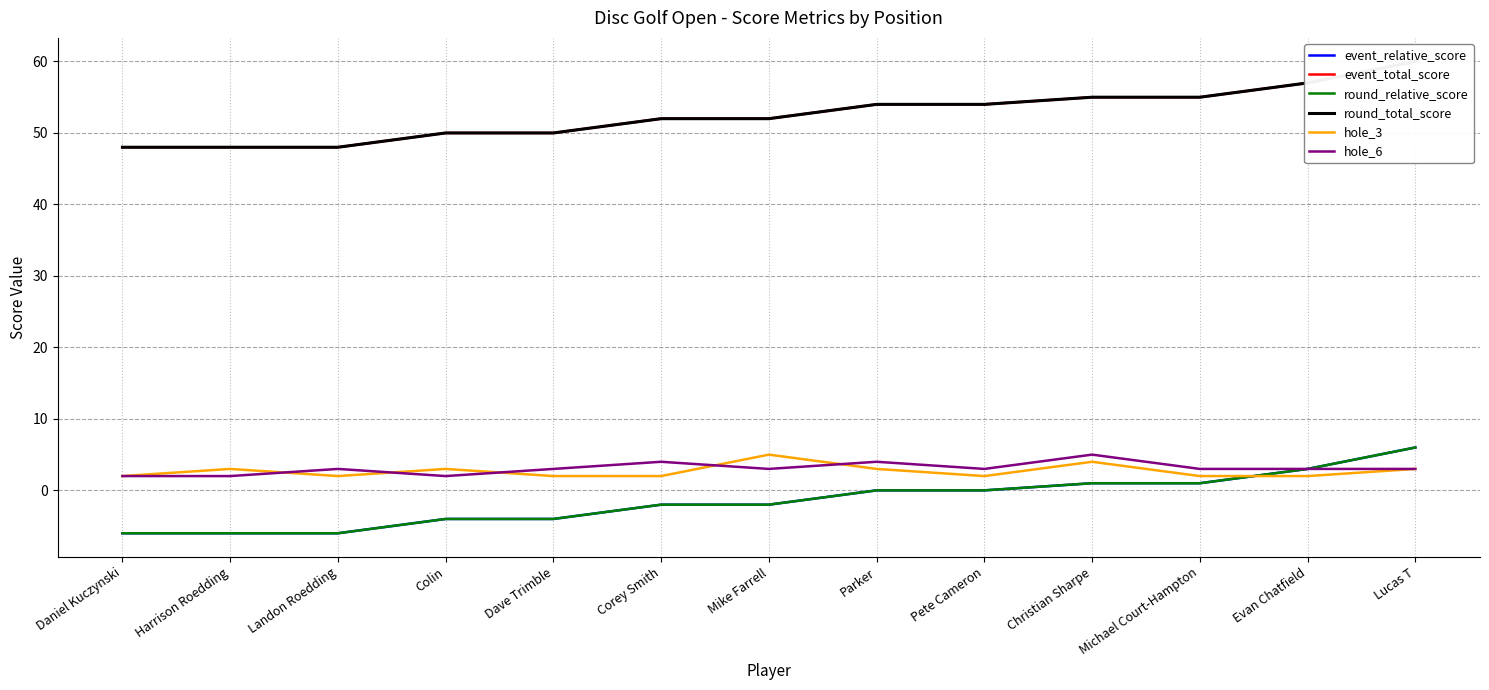

What is the maximum value for hole_6?

5